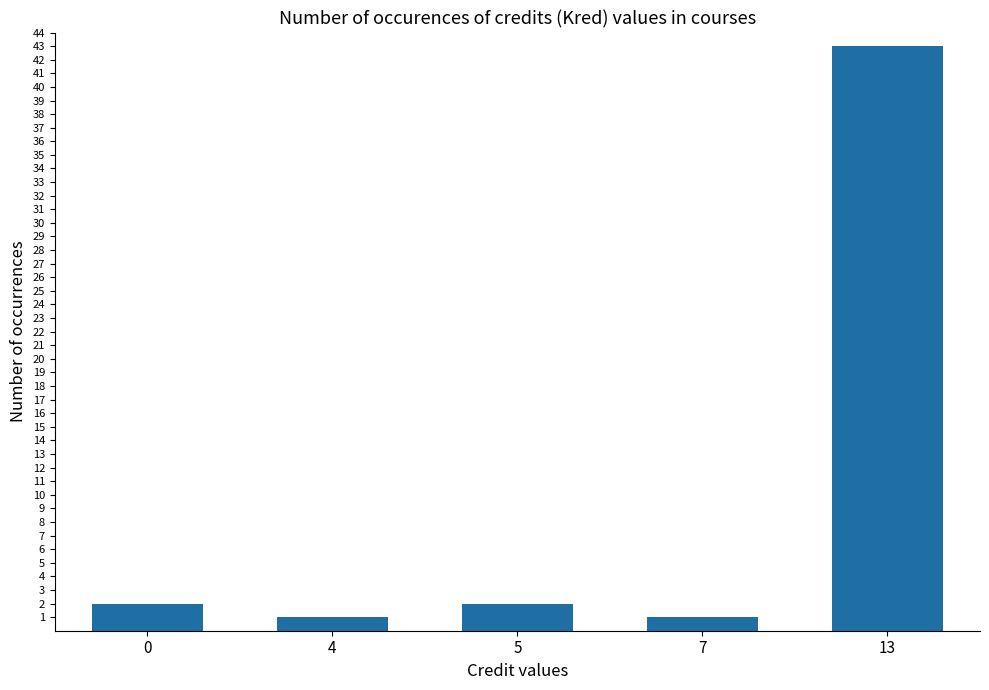

What is the difference between the maximum and second lowest values?

42